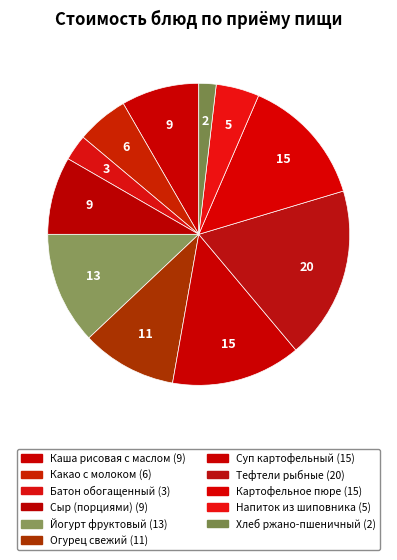

Does Суп картофельный account for over 50% of the chart?

No